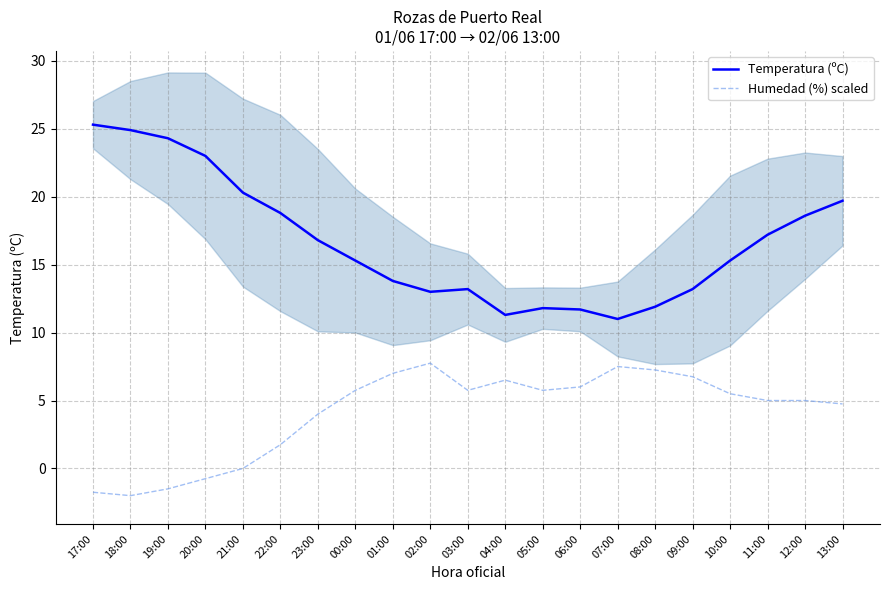

True or false: Temperatura (ºC) and Humedad (%) scaled cross at least once.

False